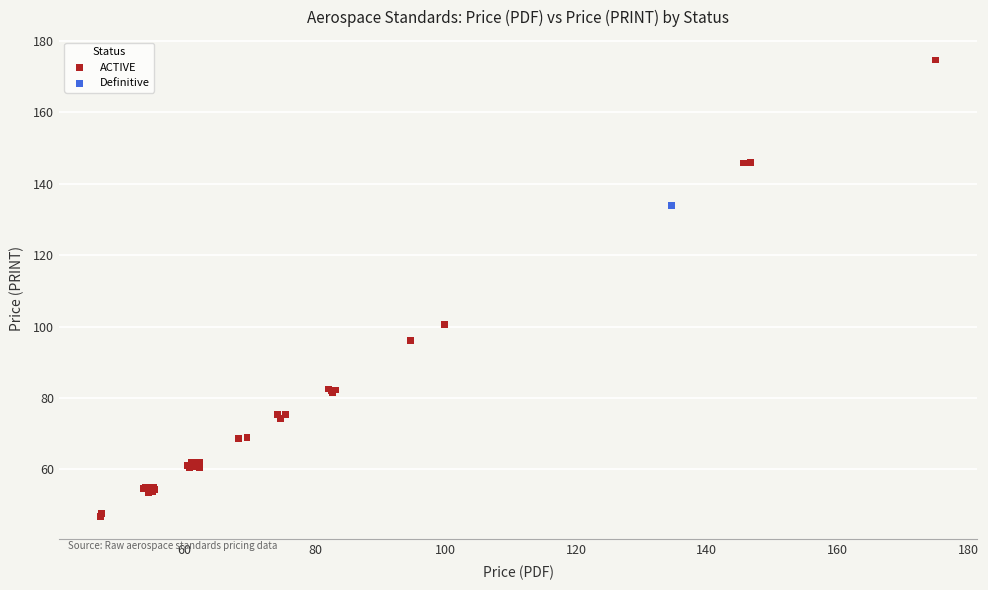

What are all the series names shown in the legend?

ACTIVE, Definitive